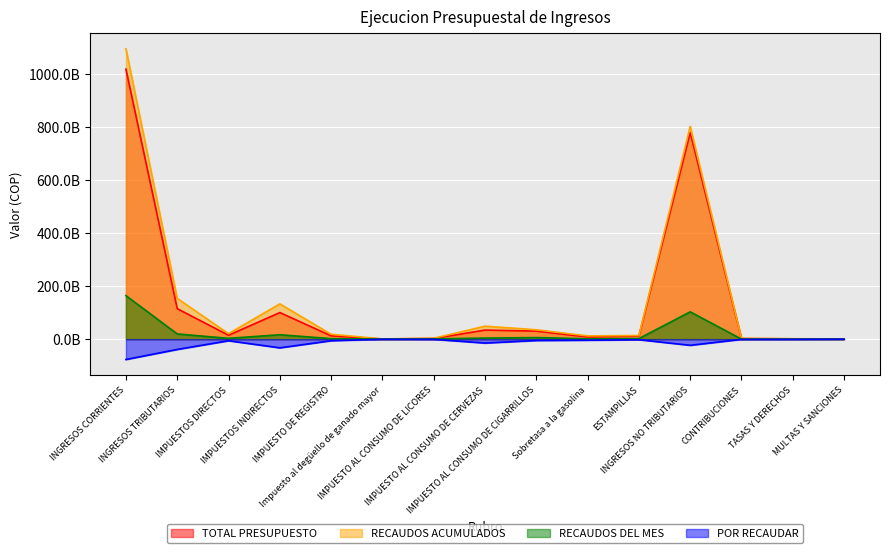

What is the spread (max minus min) of values at IMPUESTO AL CONSUMO DE CERVEZAS?

63573646400.0